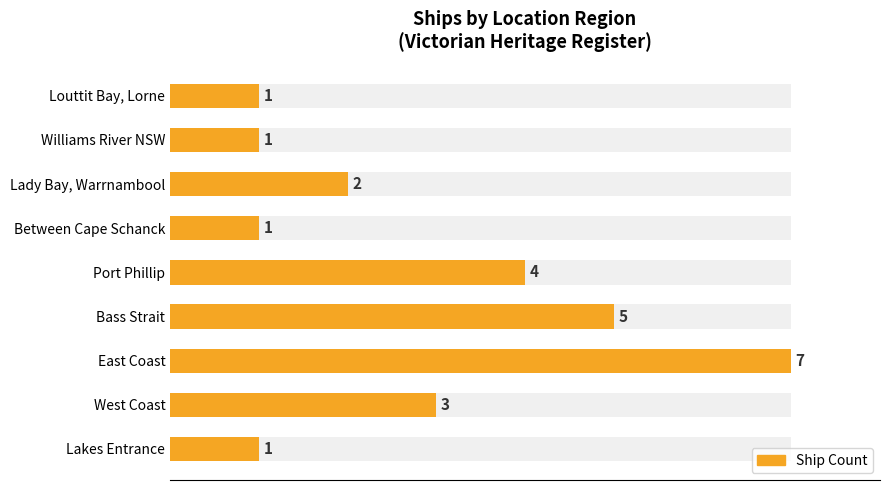

Reading left to right, list all the values displayed in this chart.

1	3	7	5	4	1	2	1	1